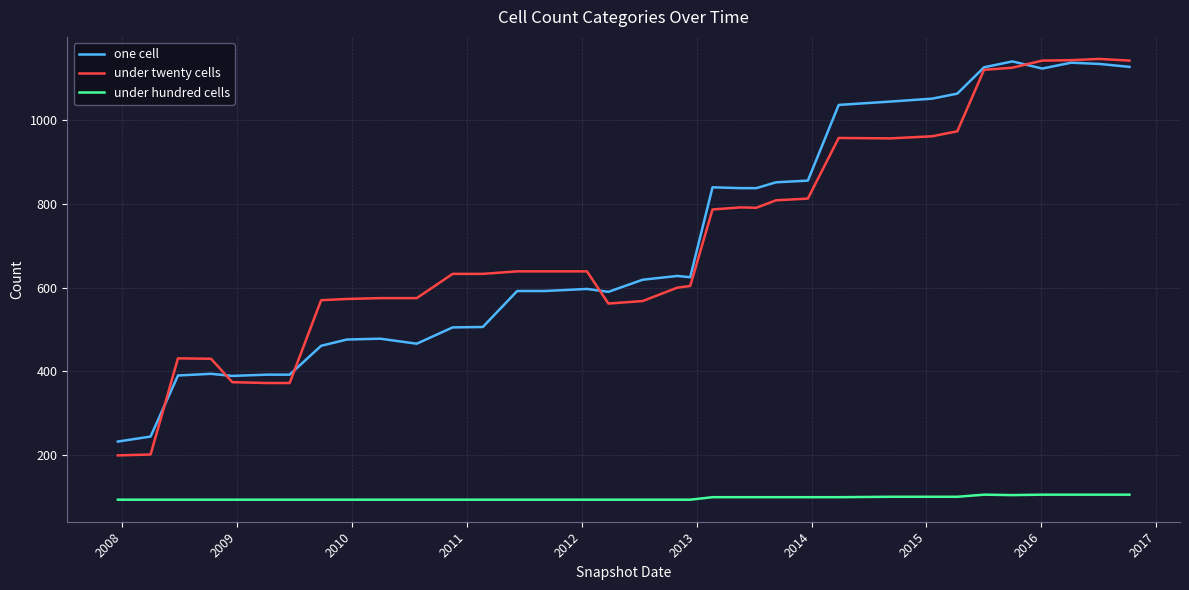

What is the maximum value shown in the chart?

1147